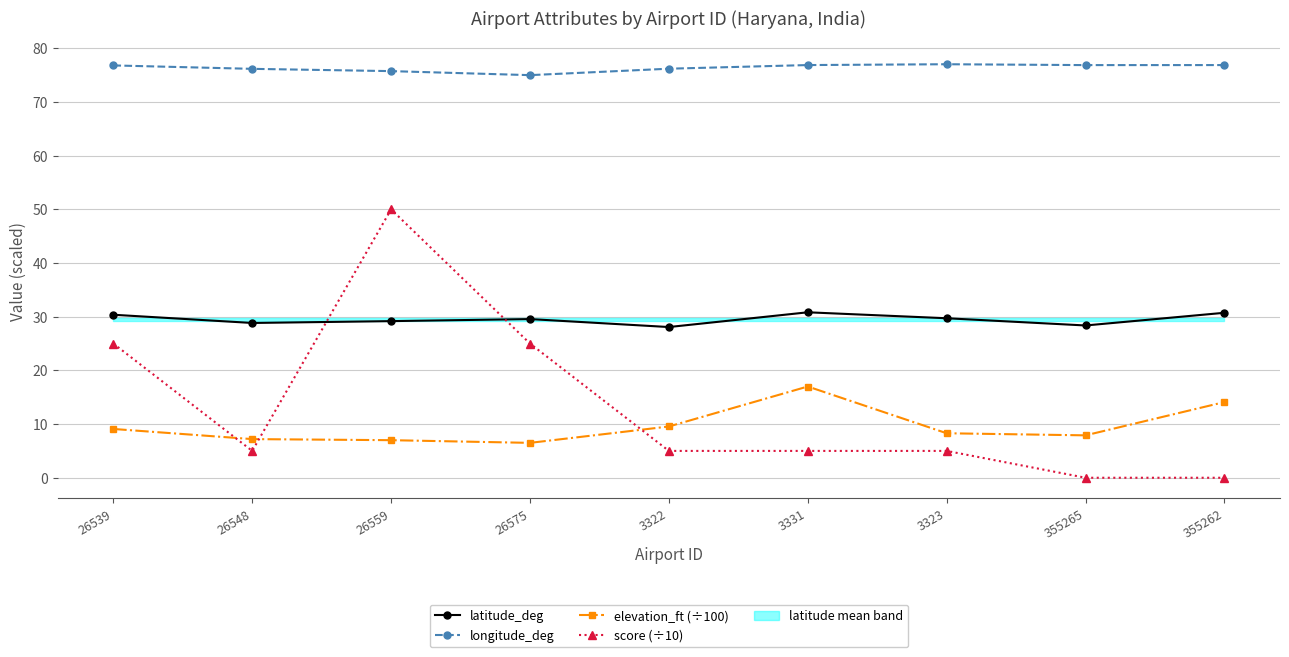

How many intersections are there between score (÷10) and elevation_ft (÷100)?

3